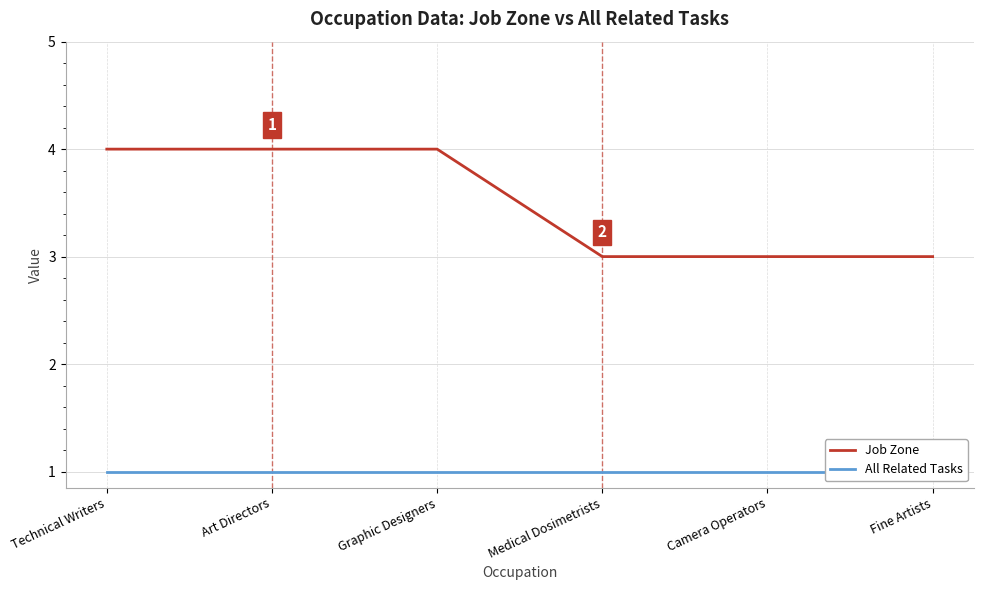

True or false: All Related Tasks has more than 2 points higher than both neighbors.

False